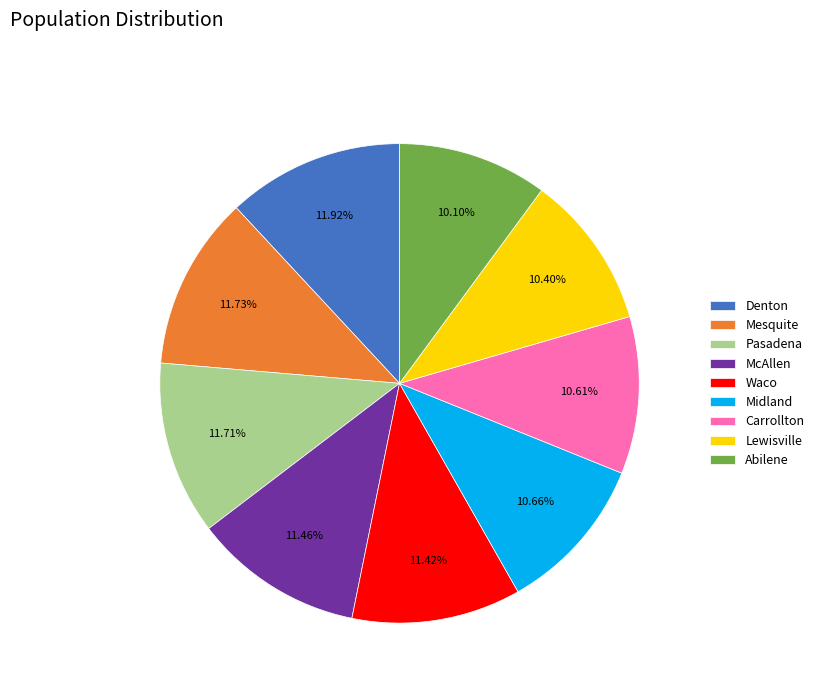

Combined, do McAllen and Mesquite account for over 50%?

No